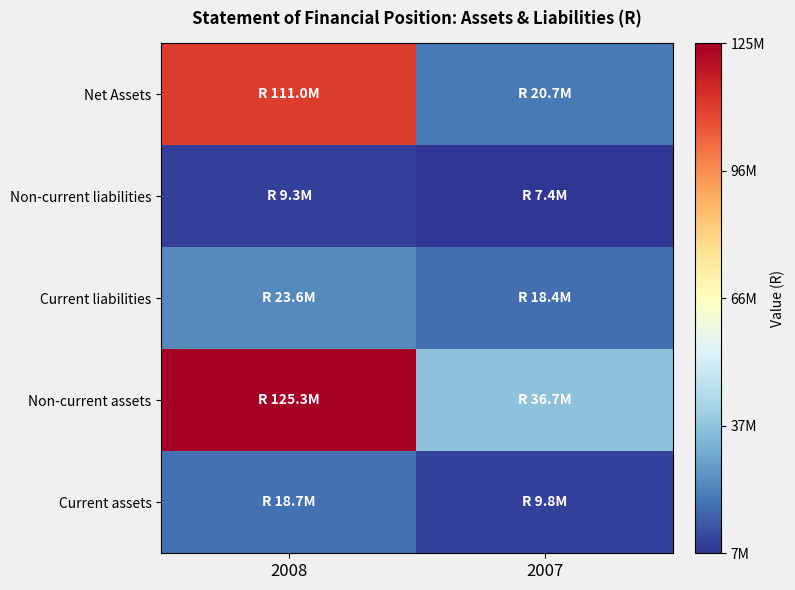

Reading right to left, what are all the values shown in this chart?

Net Assets: 2007=20720447.0	2008=111011652.6
Non-current liabilities: 2007=7430394.7	2008=9333046.7
Current liabilities: 2007=18360331.7	2008=23621111.7
Non-current assets: 2007=36710320.7	2008=125294408.6
Current assets: 2007=9800852.2	2008=18671401.2